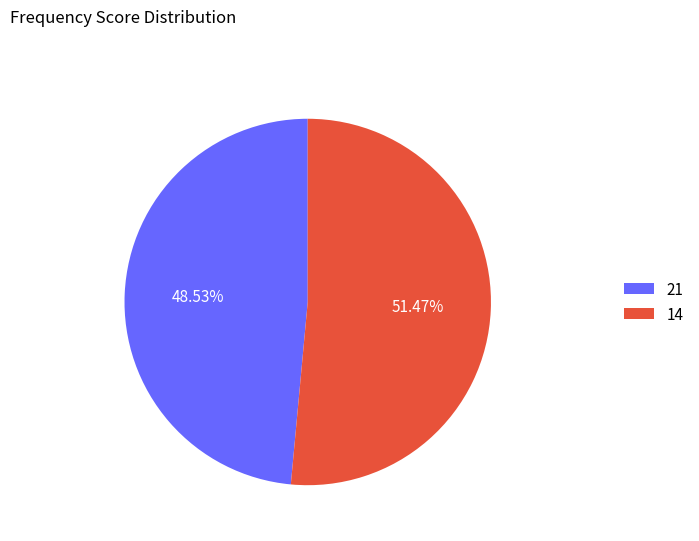

Which category accounts for the majority?

14